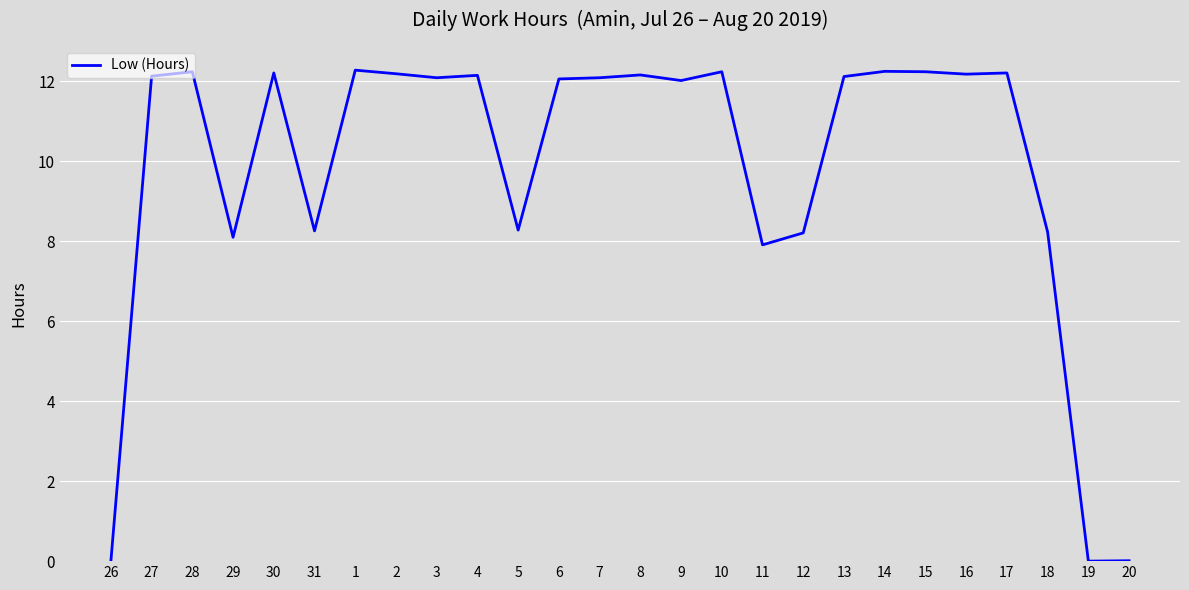

What is the greatest value displayed?

12.3